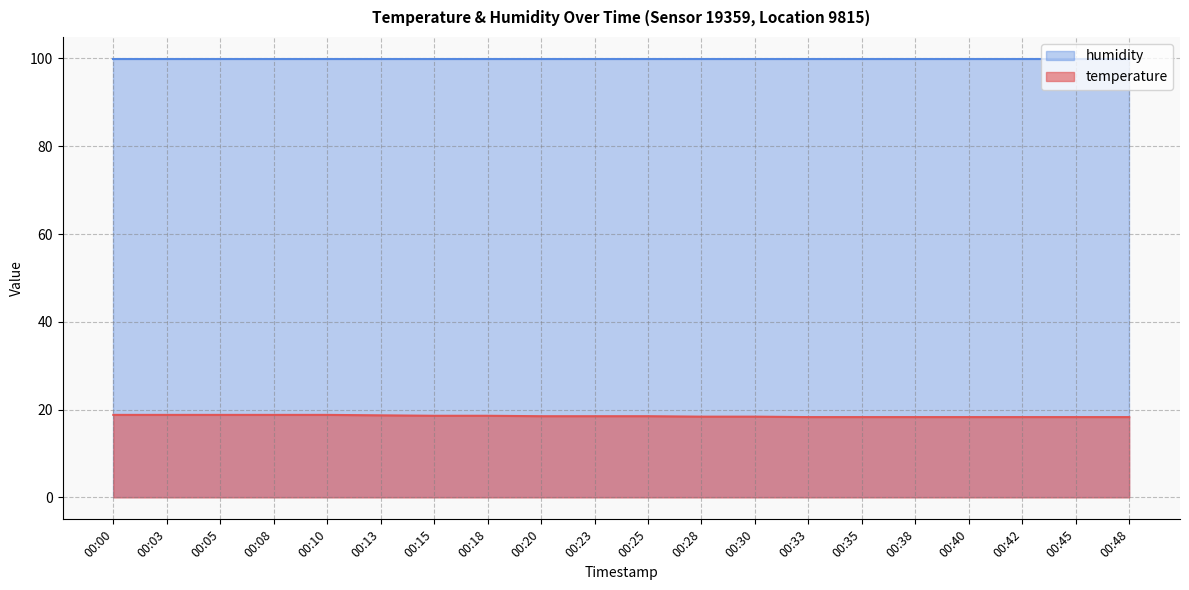

What is the sum of the values at 00:15 and 00:08?

37.4